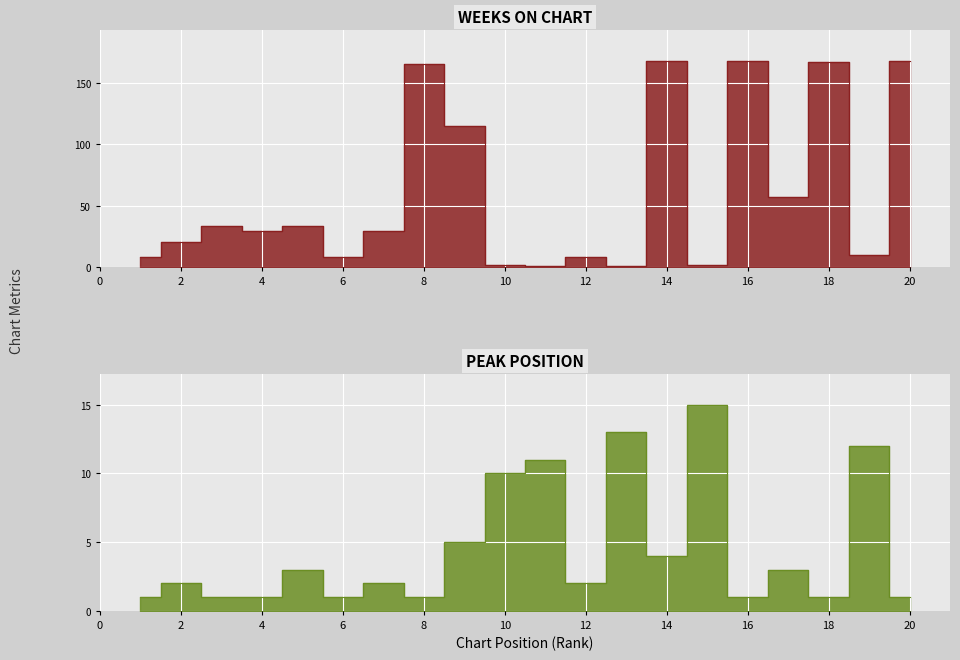

How many times do Weeks on Chart and Peak Position cross each other?

8